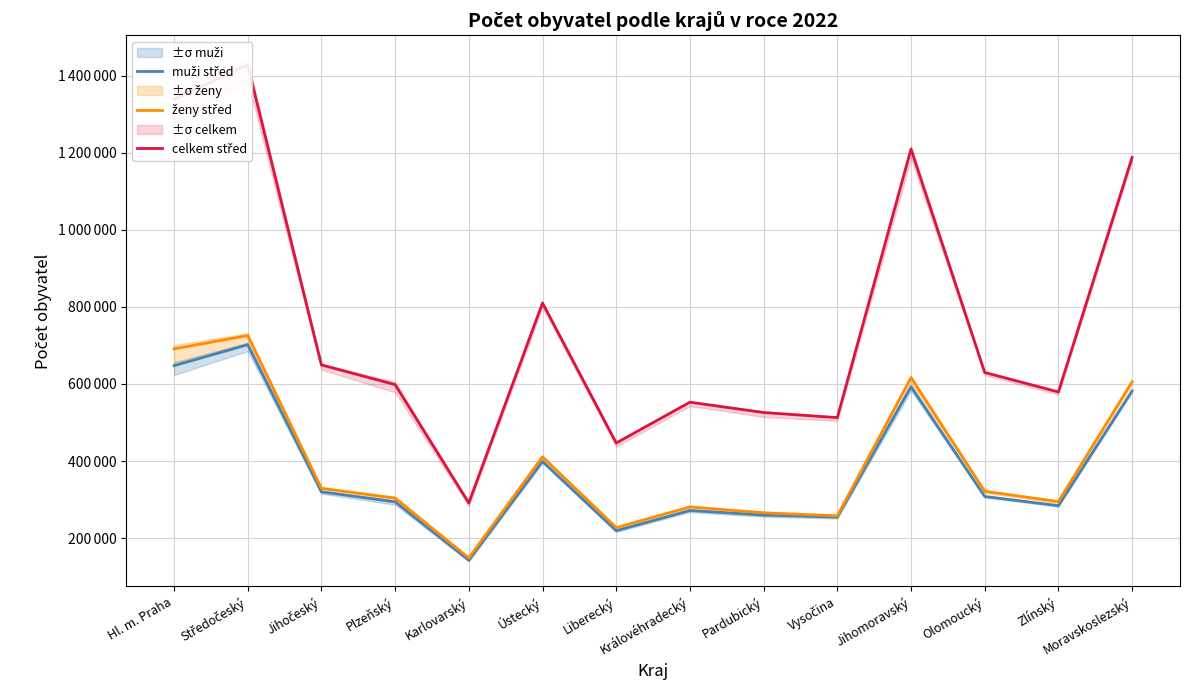

Which series has the largest range (max minus min)?

celkem střed